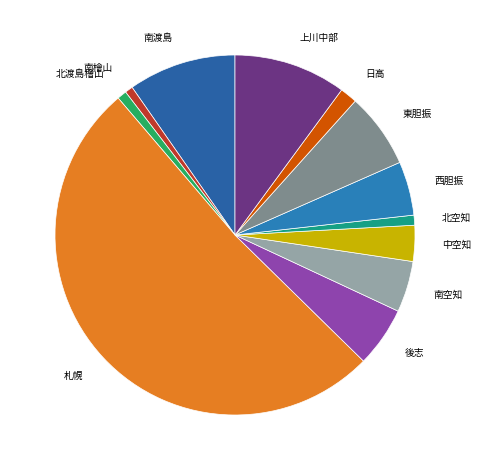

Does 札幌 account for over 50% of the chart?

Yes